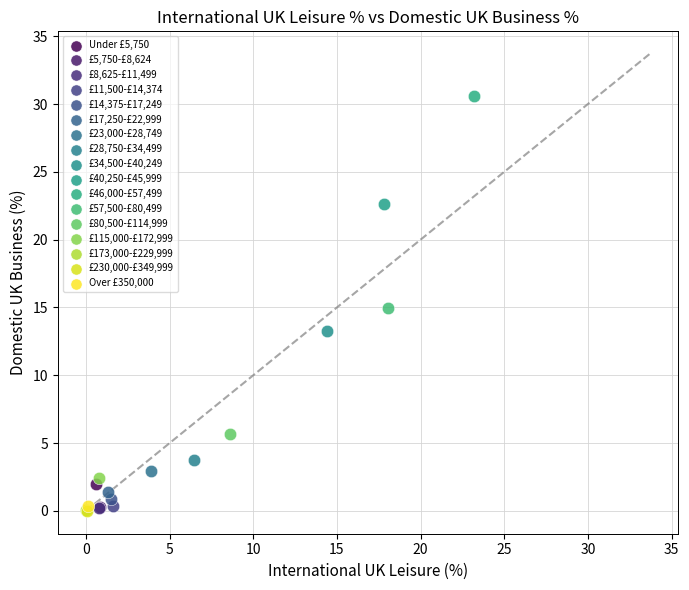

What are all the series names shown in the legend?

Under £5,750, £5,750-£8,624, £8,625-£11,499, £11,500-£14,374, £14,375-£17,249, £17,250-£22,999, £23,000-£28,749, £28,750-£34,499, £34,500-£40,249, £40,250-£45,999, £46,000-£57,499, £57,500-£80,499, £80,500-£114,999, £115,000-£172,999, £173,000-£229,999, £230,000-£349,999, Over £350,000